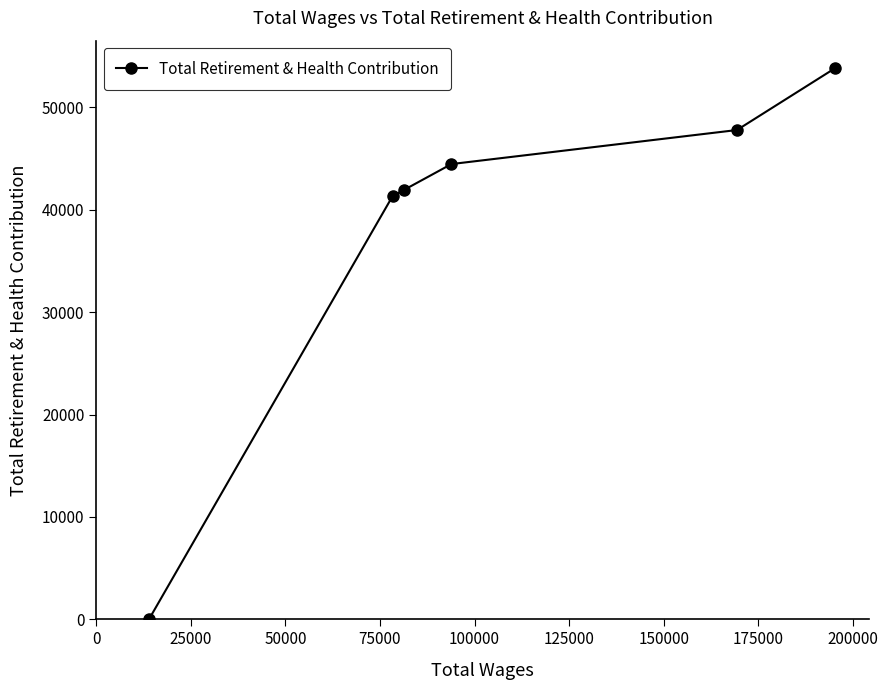

How many values are below 44471?

3